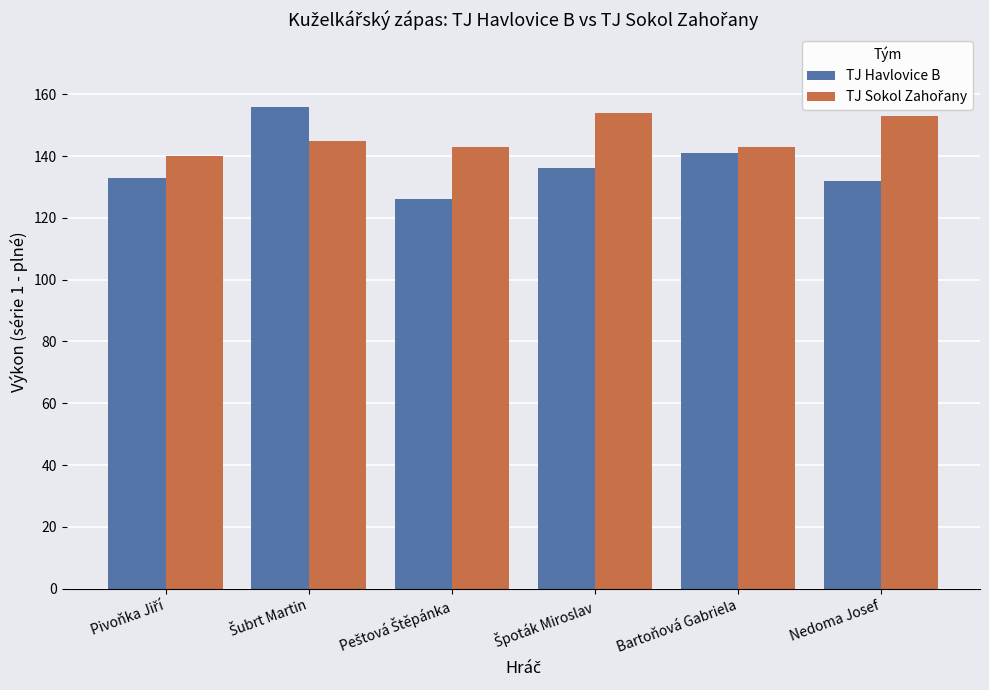

What is the minimum value shown in the chart?

126